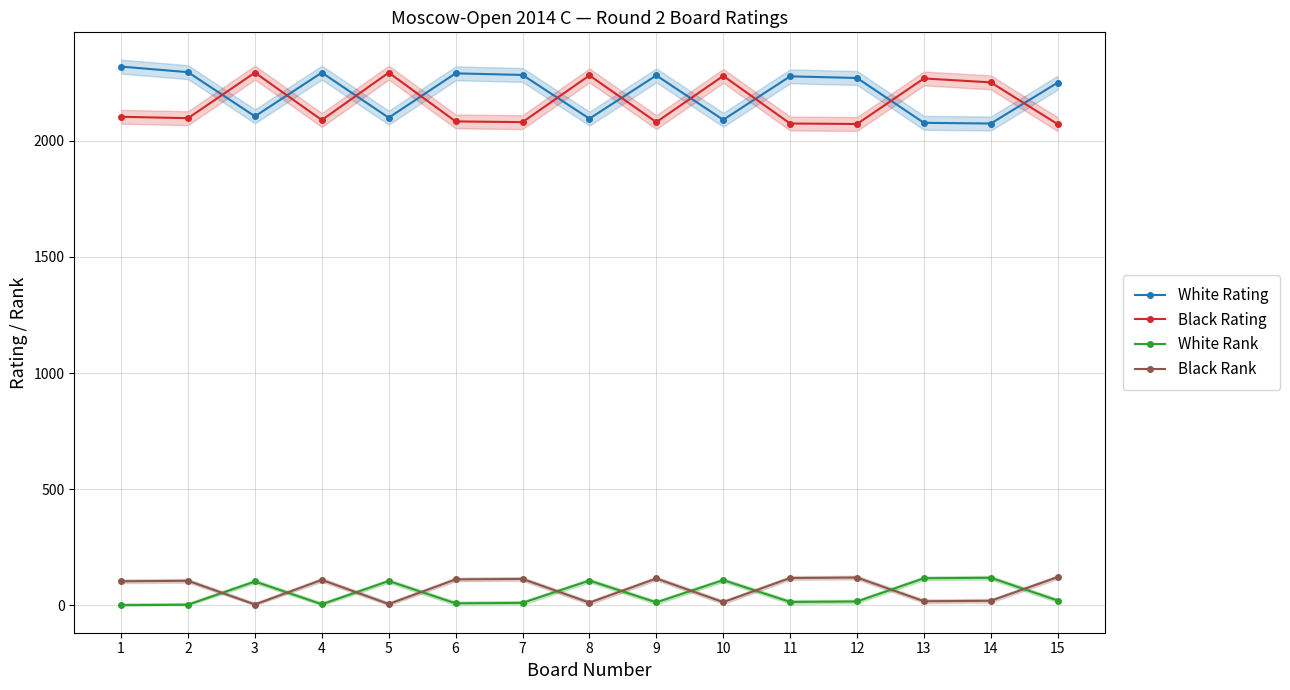

How many interior local peaks does the Black Rating series have?

5